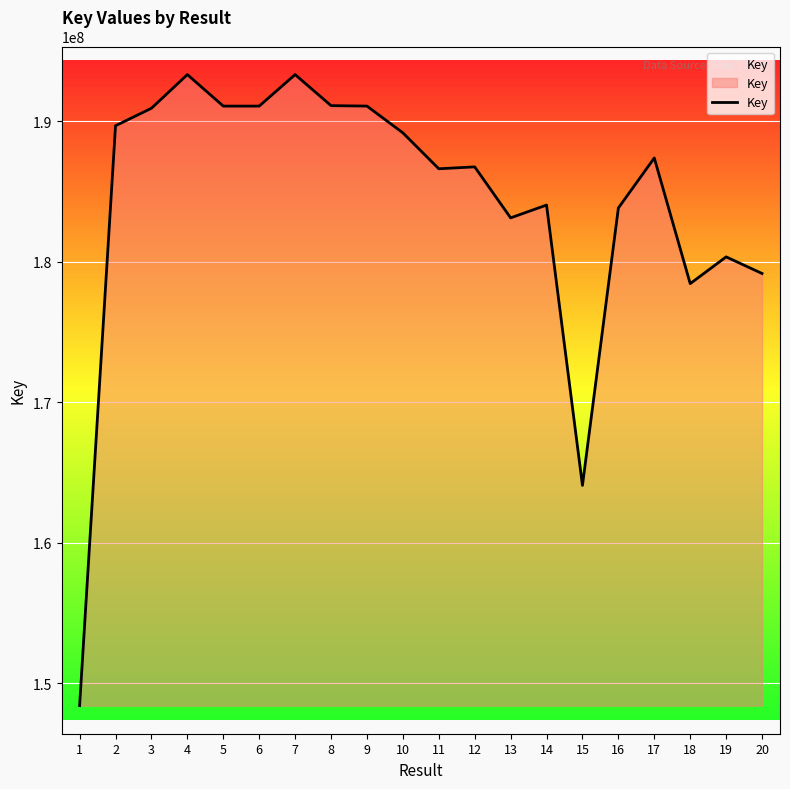

What is the ratio of the value at 17 to the value at 20?

1.0